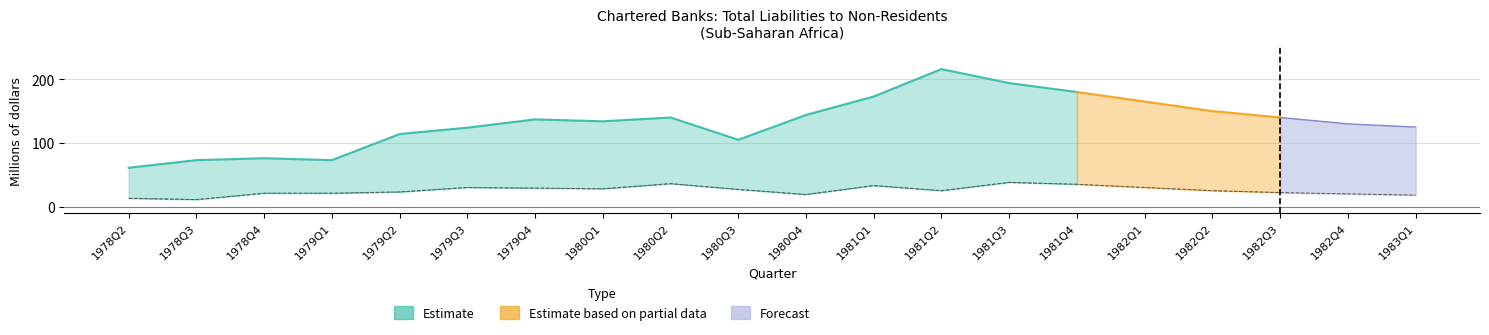

True or false: Republic of South Africa and Sub-Saharan Africa liabilities intersect in this chart.

False